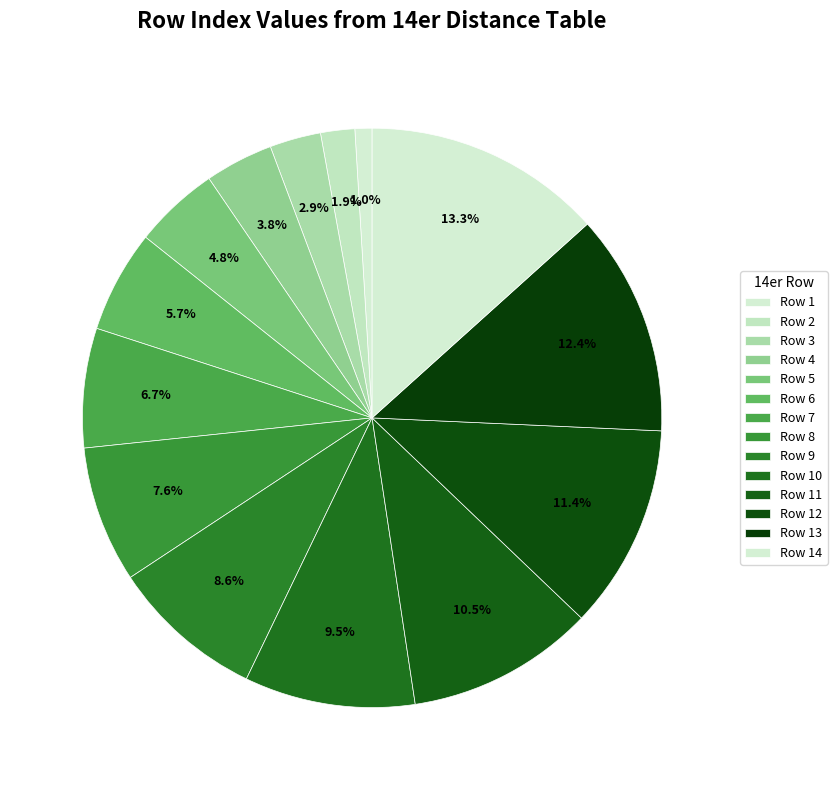

How many slices are in this pie chart?

14